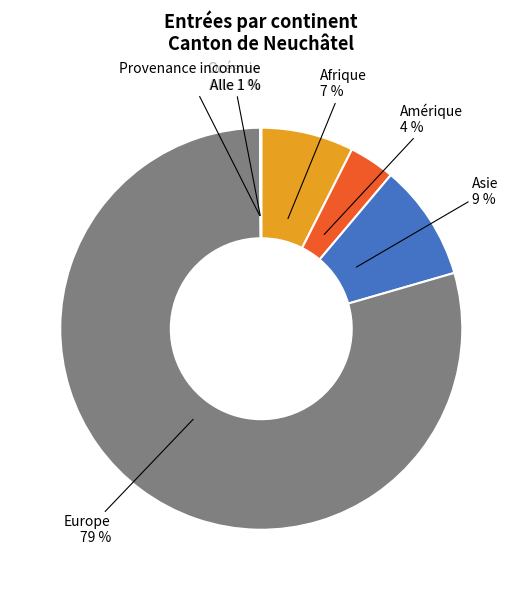

To the nearest percent, what portion does Amérique represent?

4%